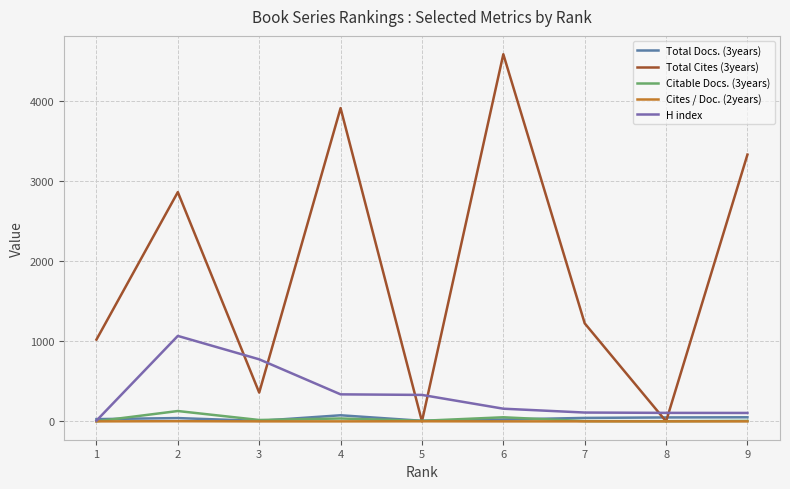

At which label does Total Docs. (3years) reach its minimum?

3